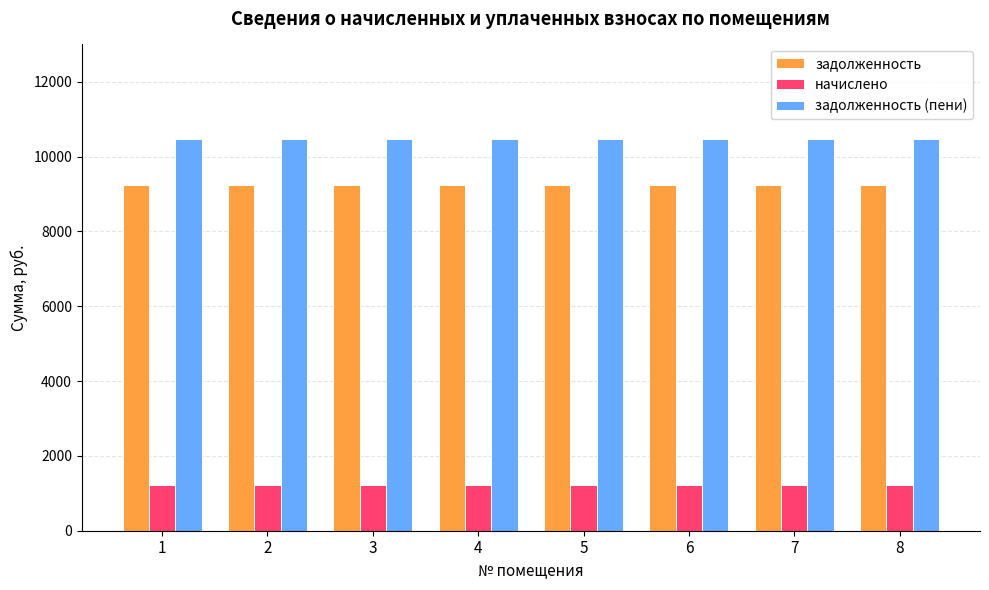

At how many categories does at least one series exceed 1913?

8